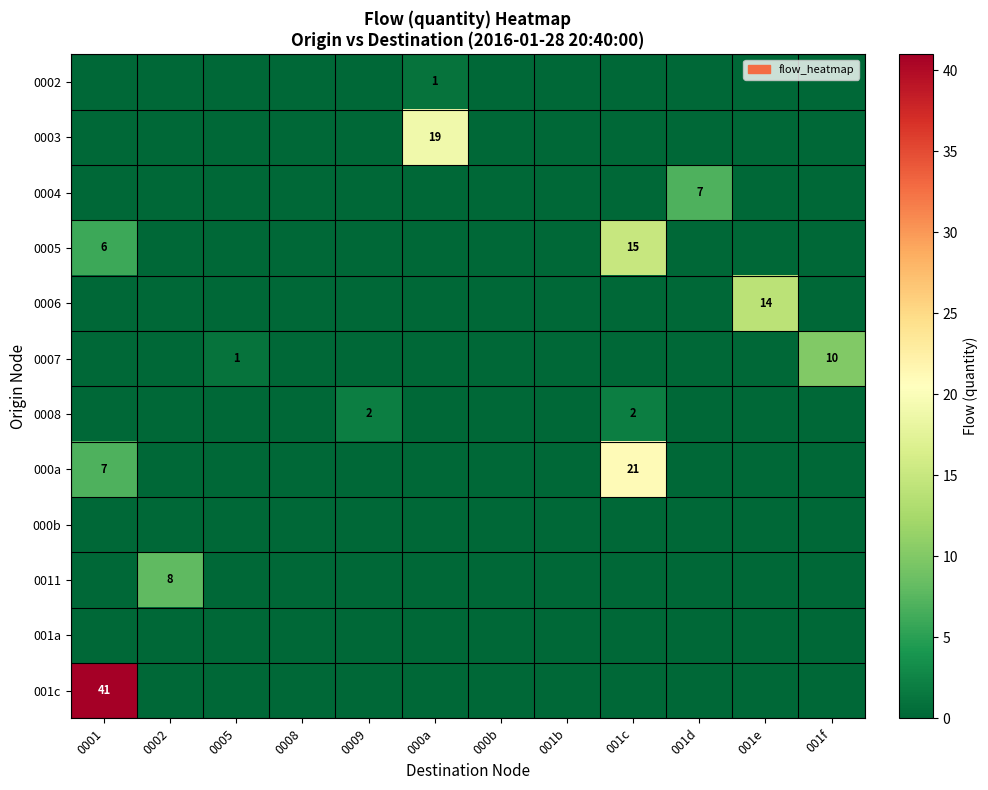

At which category is the sum across all series the highest?

0001